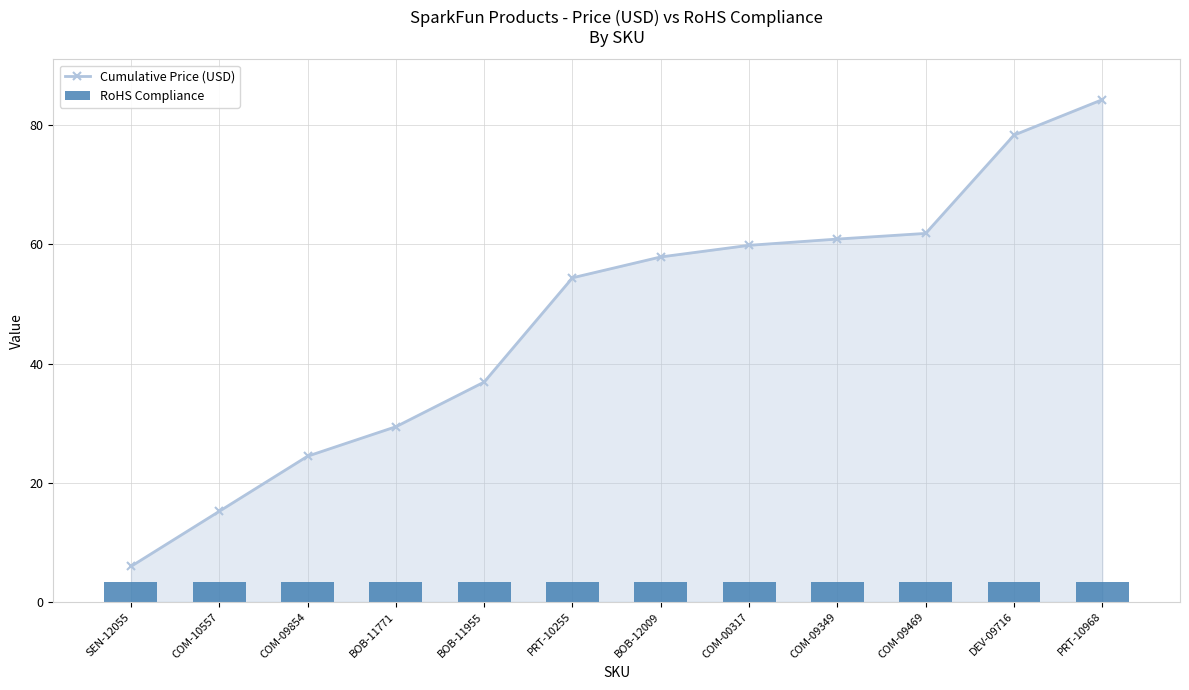

Rank the series at COM-09469 from highest to lowest value.

Cumulative Price (USD), RoHS Compliance